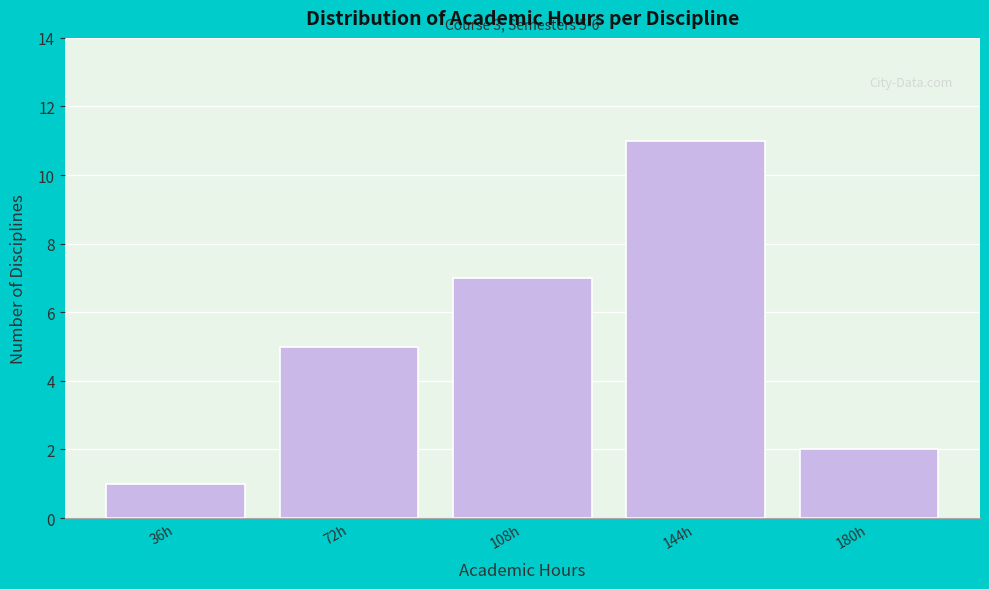

Reading left to right, transcribe all the data shown in this chart.

1	5	7	11	2